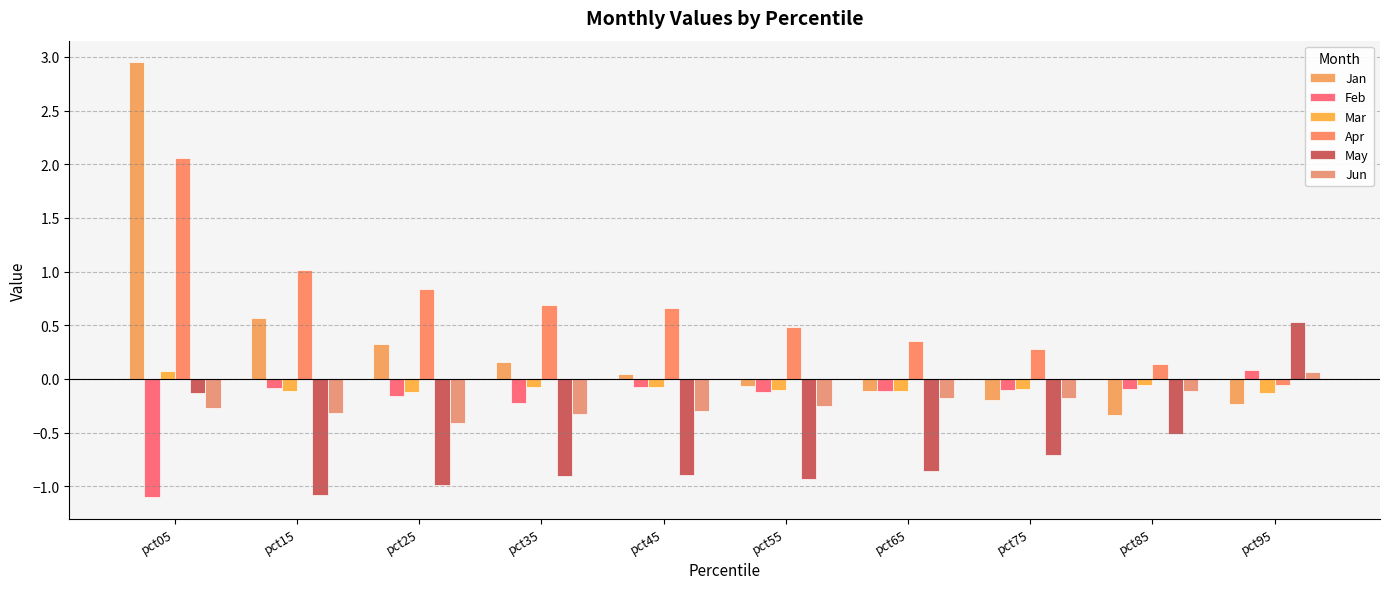

The Mar series shows -0.1 at pct75. True or false?

True